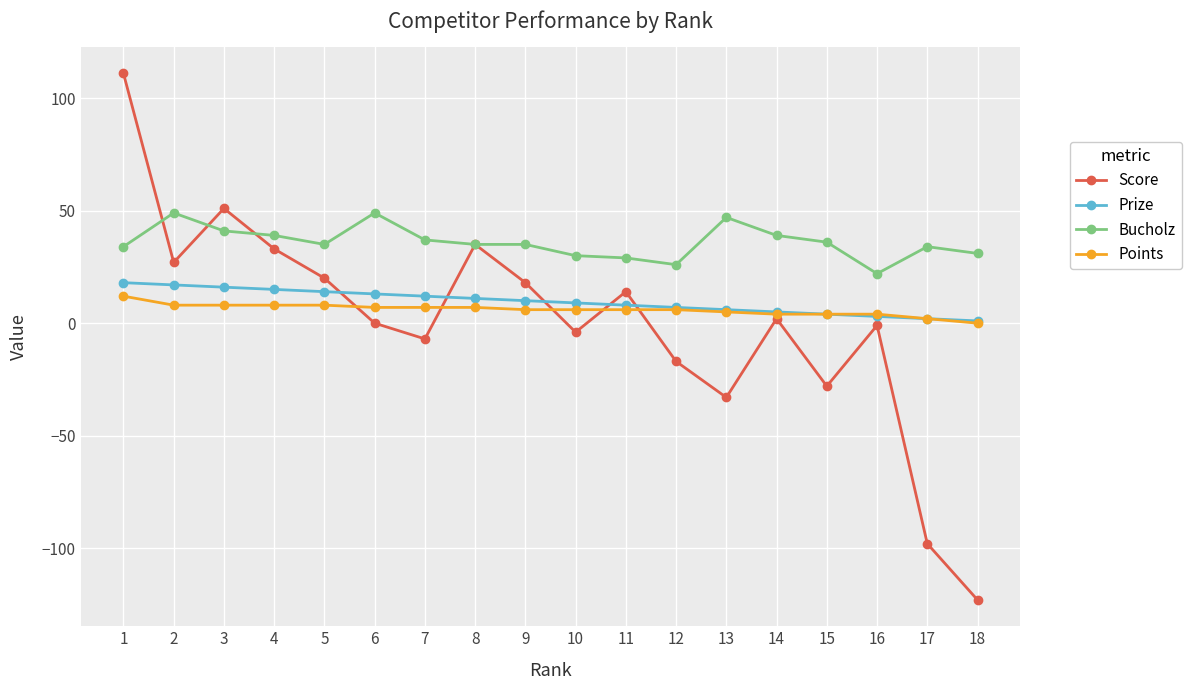

What is the smallest value displayed?

-123